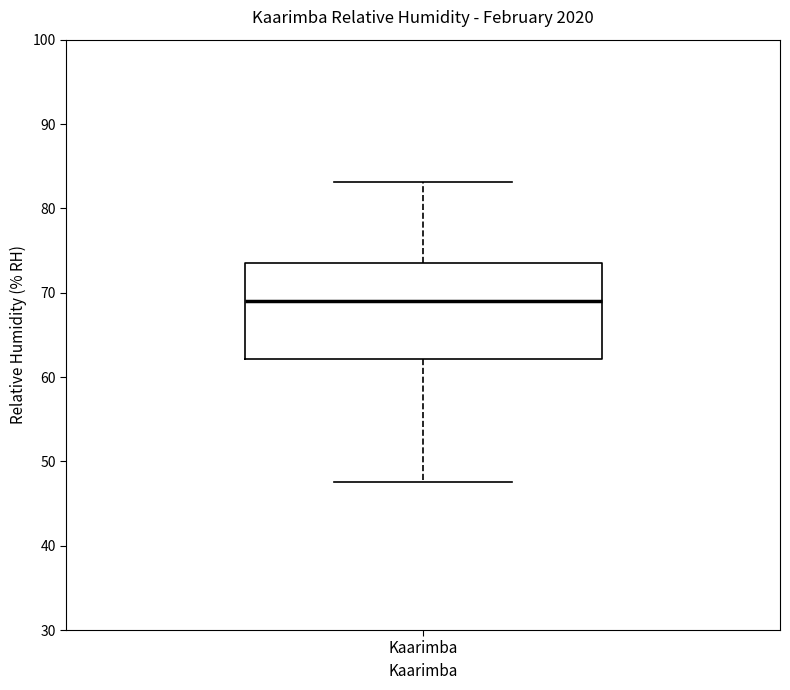

Where does the upper whisker of the box for Kaarimba end on the y-axis? The values are not printed on the chart, so give them approximately, as read against the axis.

83